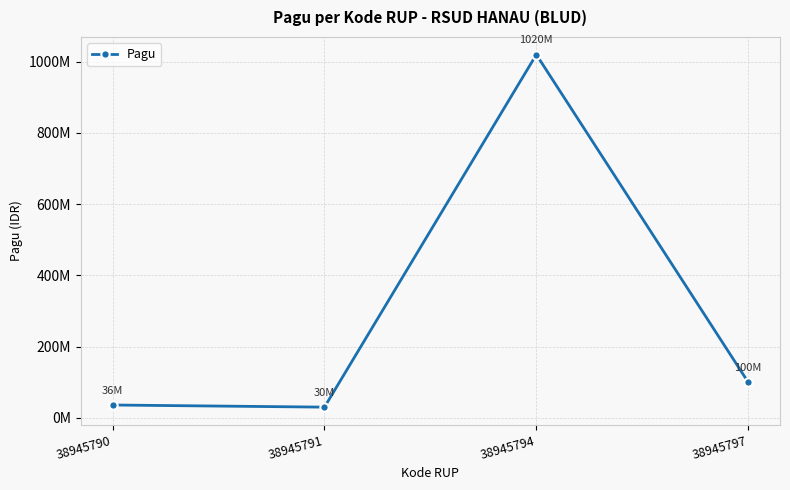

Which label corresponds to the largest value in the chart?

38945794